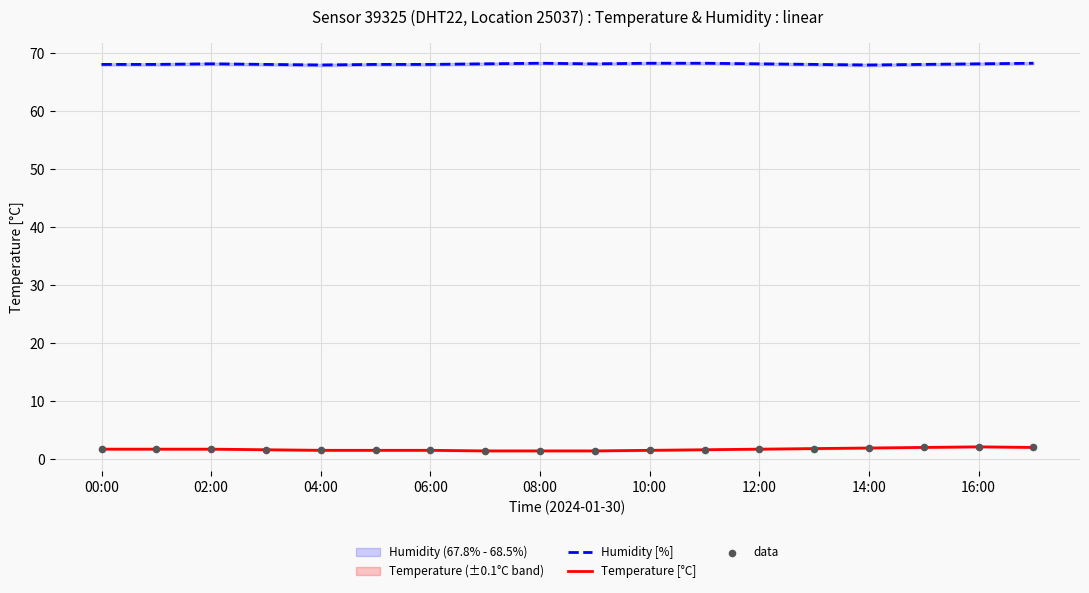

True or false: Humidity [%] and Temperature [°C] intersect in this chart.

False